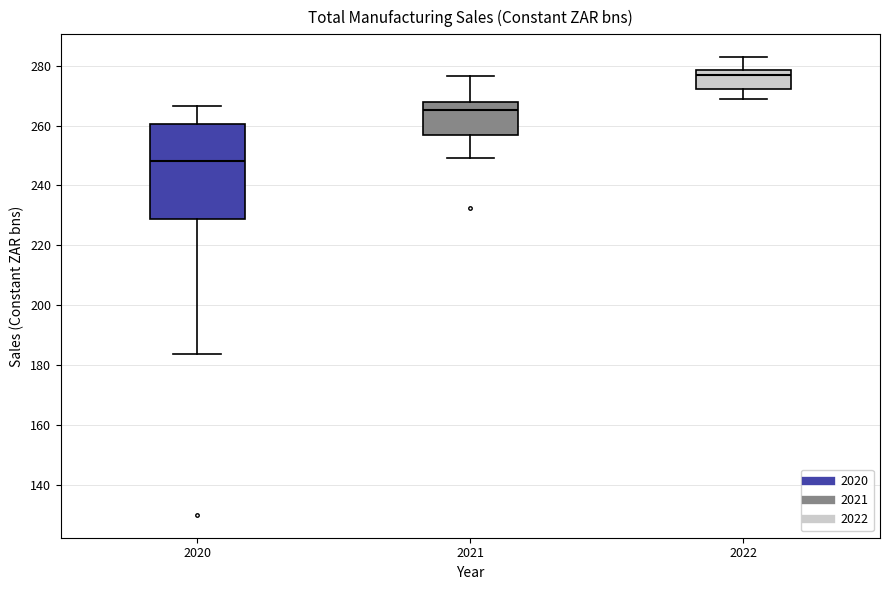

Where does the median line of the box at x = 2021 sit on the y-axis? The values are not printed on the chart, so give them approximately, as read against the axis.

266